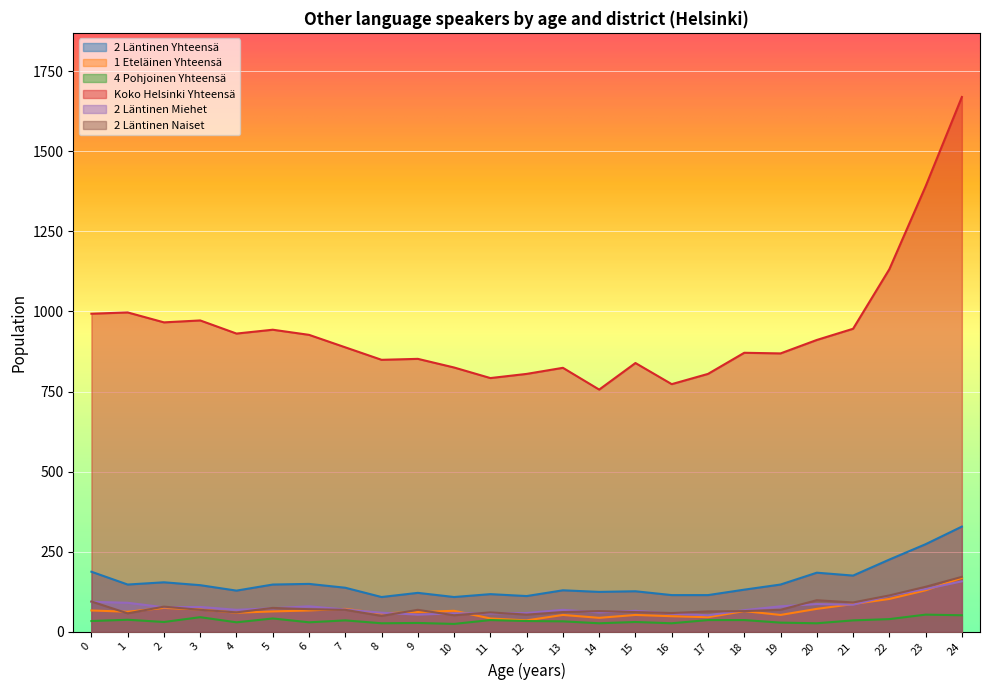

What value does the 1 Eteläinen Yhteensä series have at 19?

52